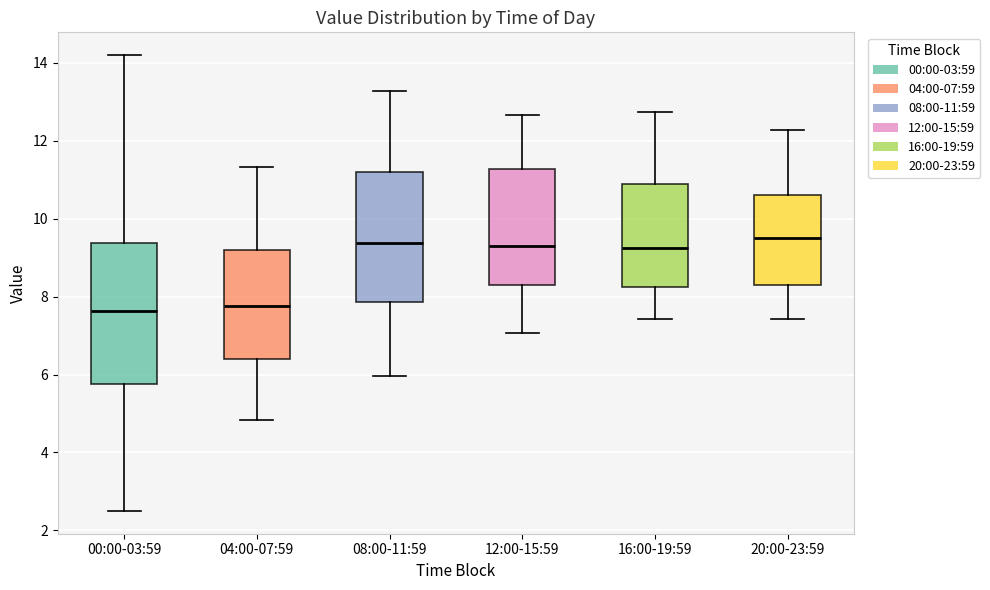

Where does the lower whisker of the box for 16:00-19:59 end on the y-axis? The values are not printed on the chart, so give them approximately, as read against the axis.

7.4